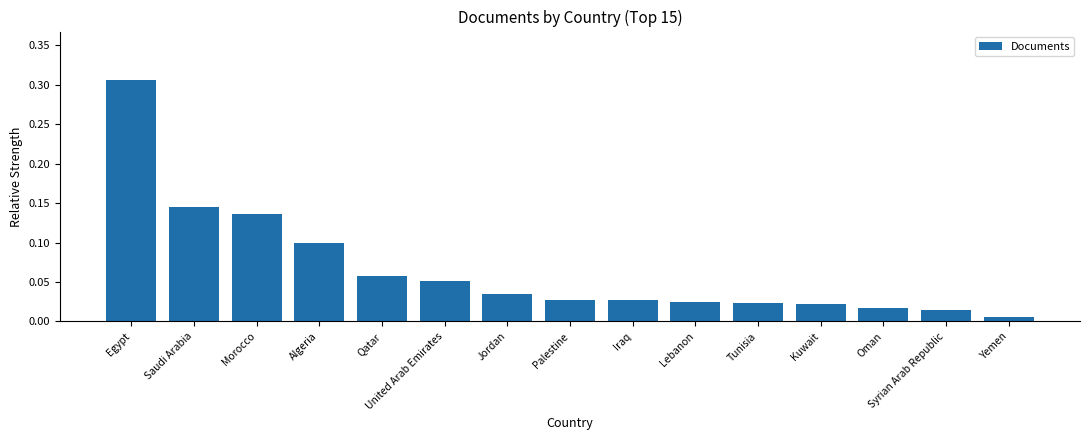

At which category does the chart reach its peak across all series?

Egypt